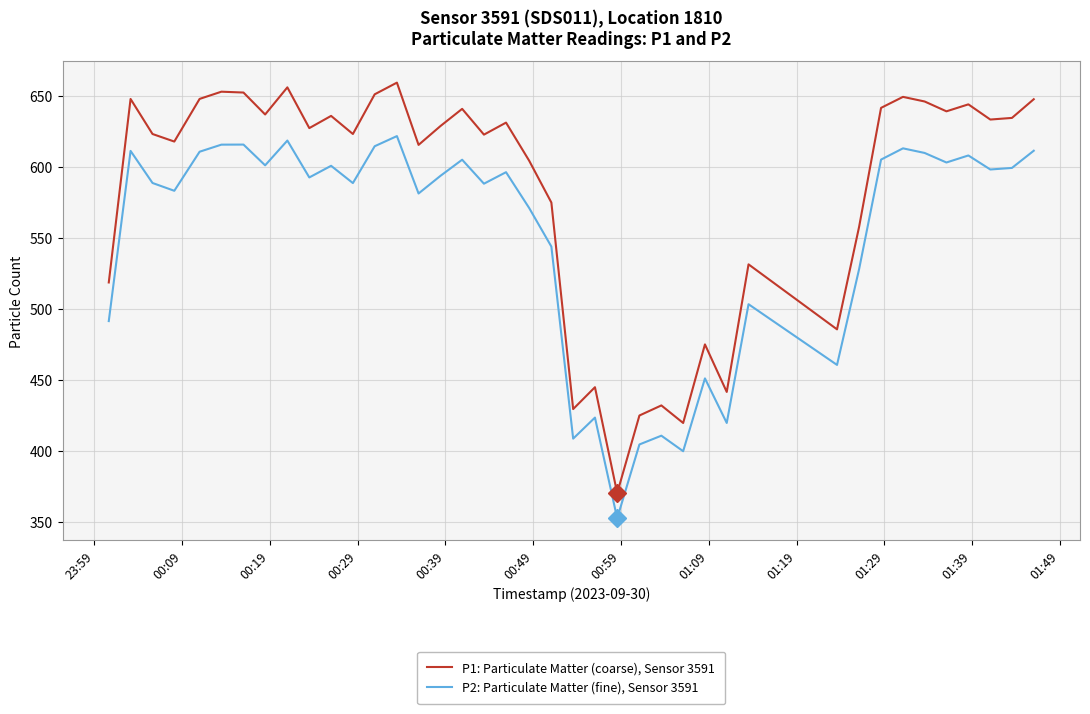

What is the greatest value displayed?

659.1